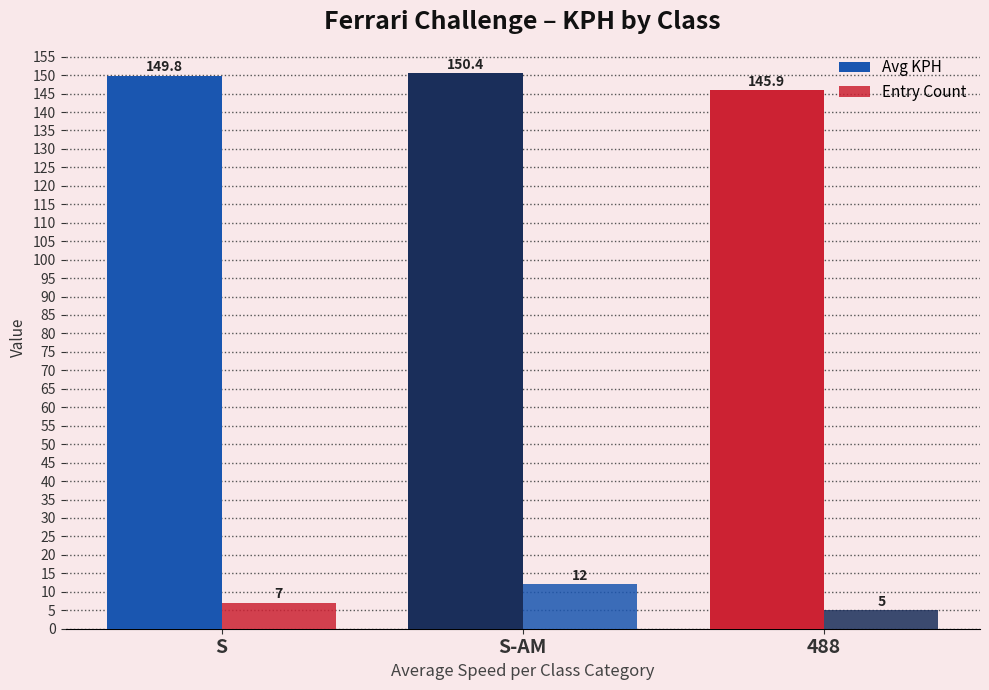

Reading left to right, list all the values displayed in this chart.

Avg KPH: 149.8	150.4	145.9
Entry Count: 7.0	12.0	5.0